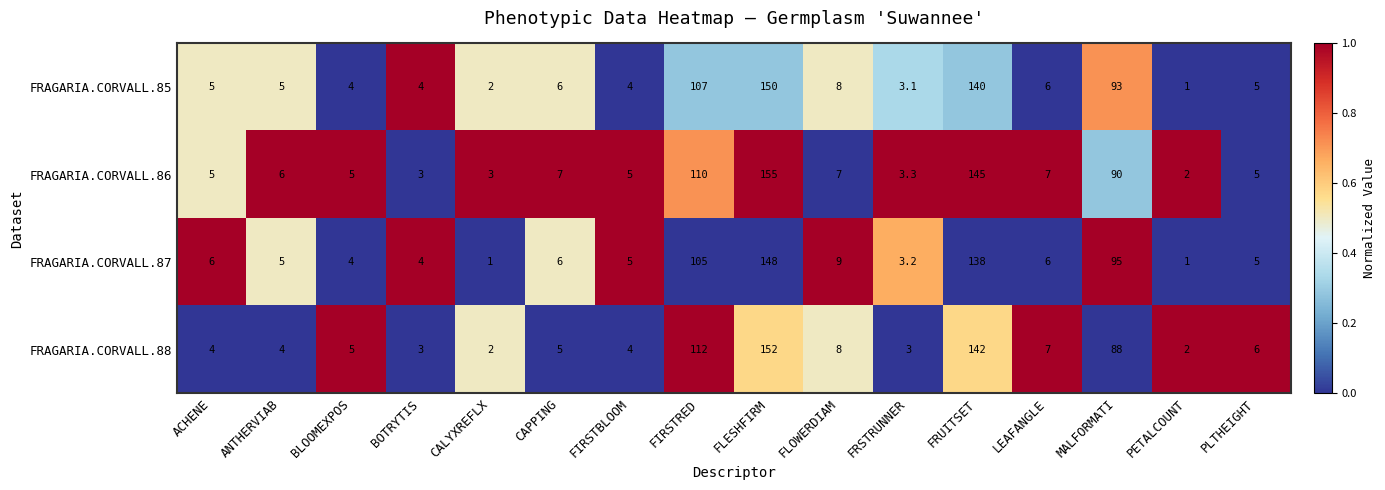

What is the difference between the highest and lowest values at CAPPING?

2.0